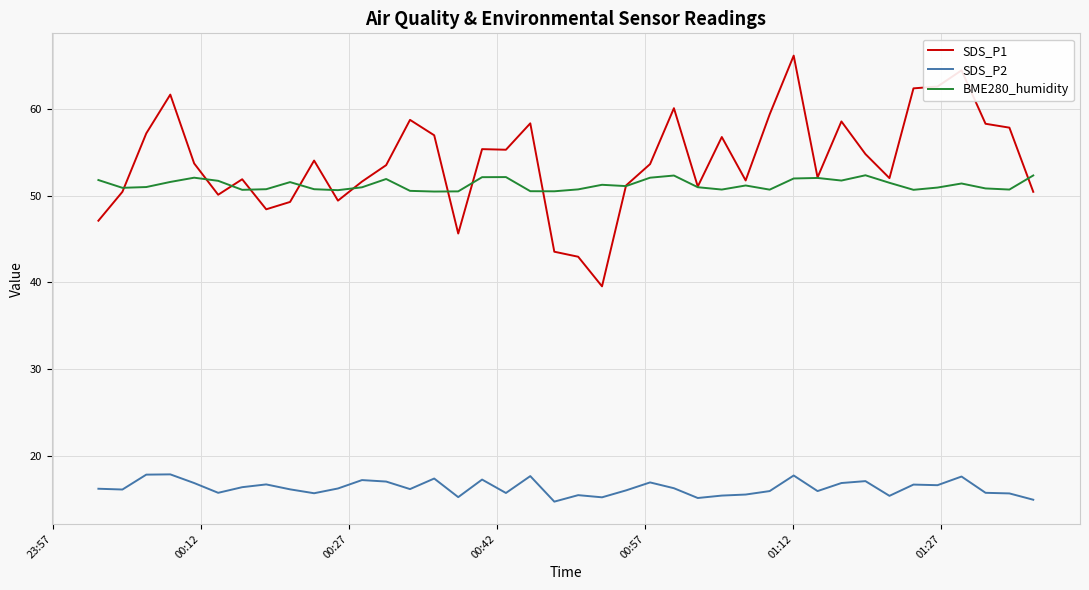

True or false: BME280_humidity and SDS_P2 cross at least once.

False